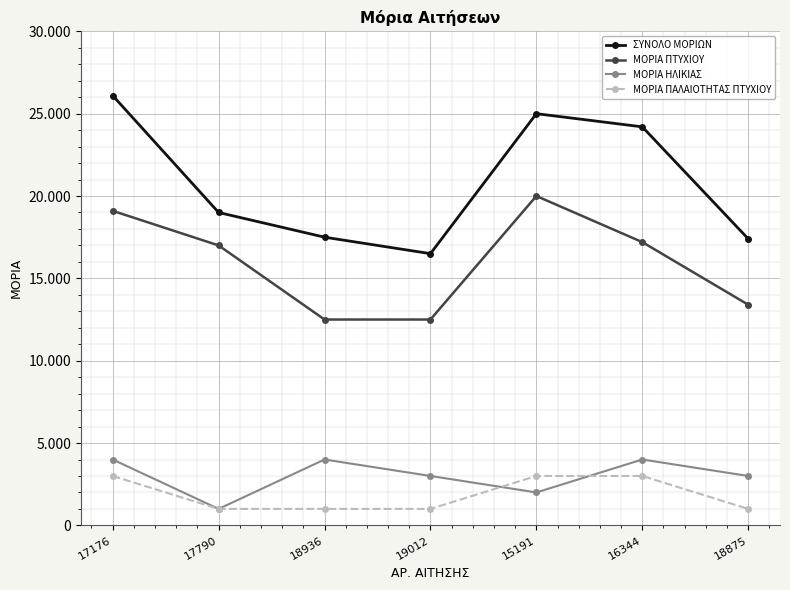

Rank the series at 16344 from lowest to highest value.

ΜΟΡΙΑ ΠΑΛΑΙΟΤΗΤΑΣ ΠΤΥΧΙΟΥ, ΜΟΡΙΑ ΗΛΙΚΙΑΣ, ΜΟΡΙΑ ΠΤΥΧΙΟΥ, ΣΥΝΟΛΟ ΜΟΡΙΩΝ